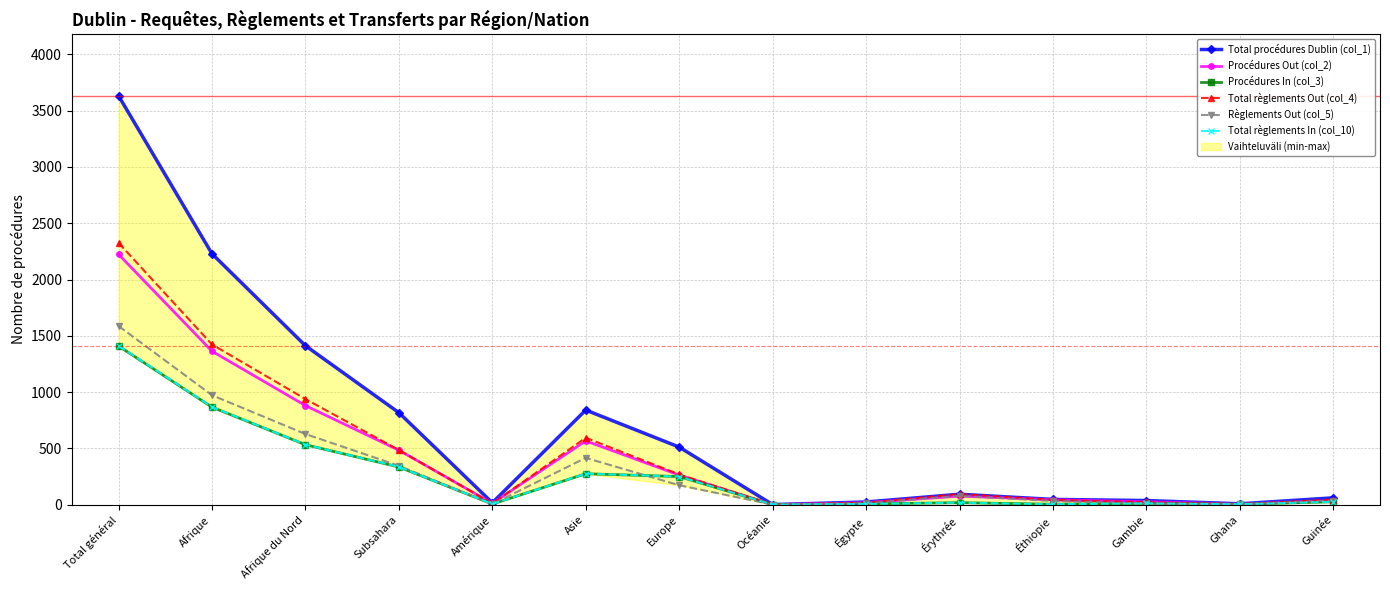

What is the maximum value for Total règlements In (col_10)?

1412